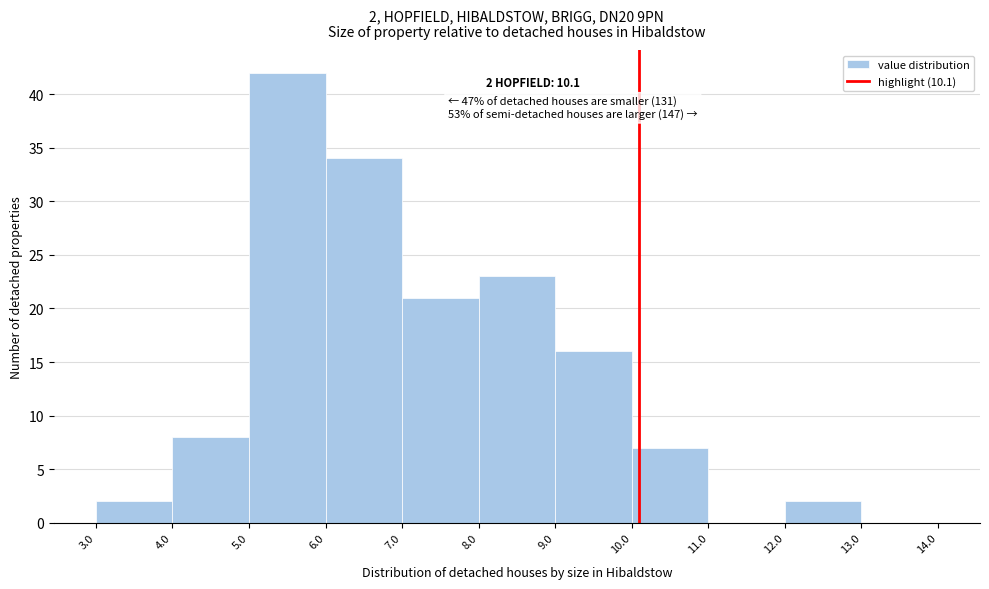

Which range on the x-axis has the tallest bar?

5.0 to 6.0